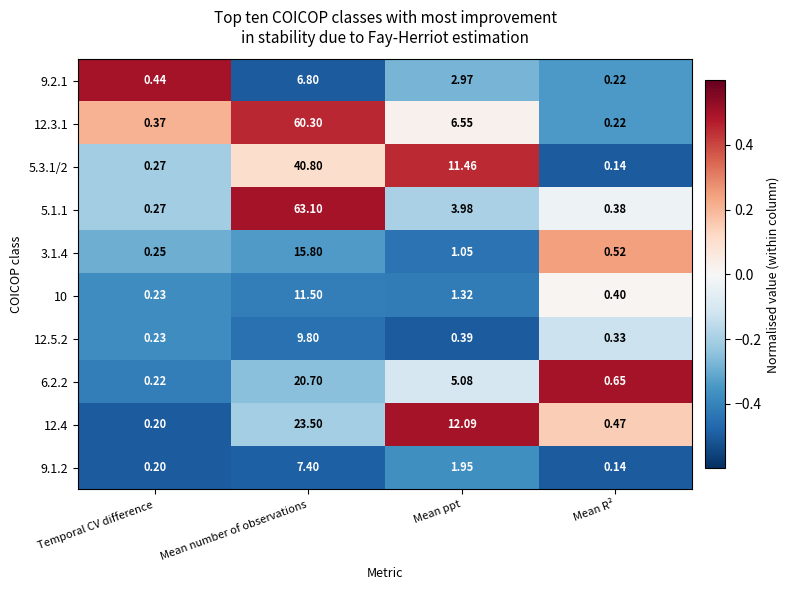

How many series are shown in this chart?

10